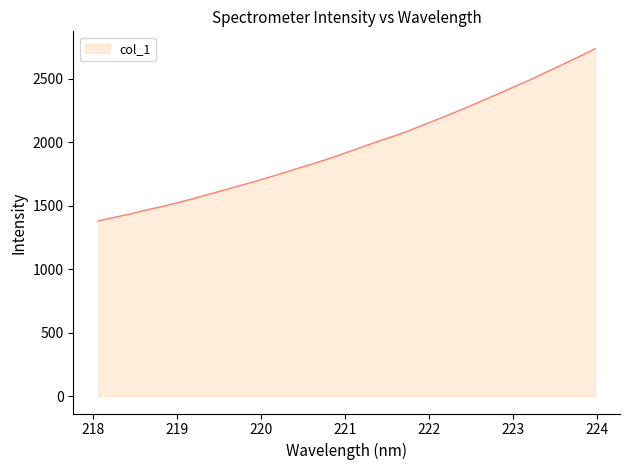

What is the minimum value shown in the chart?

1381.5